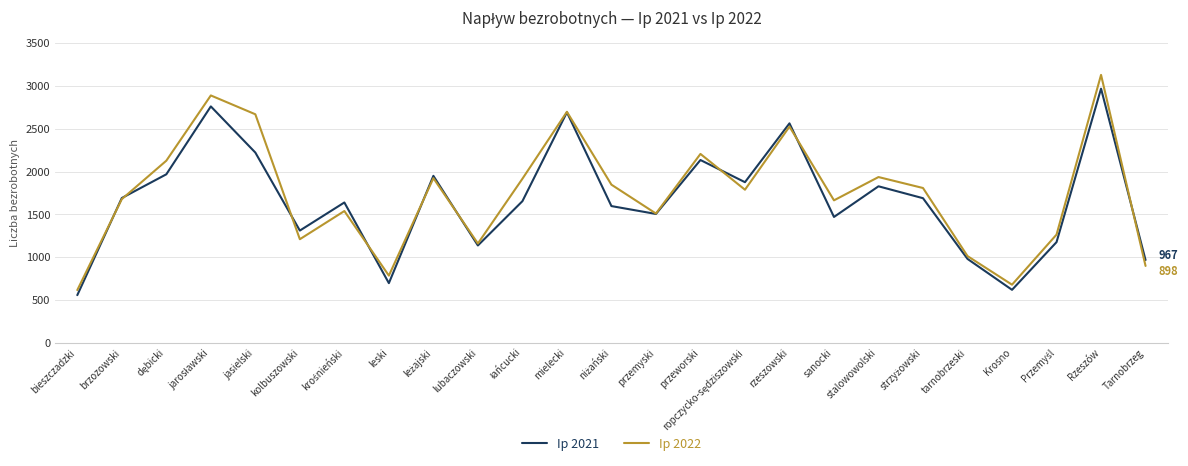

What is the difference between the maximum and minimum values in the Ip 2022 series?

2513